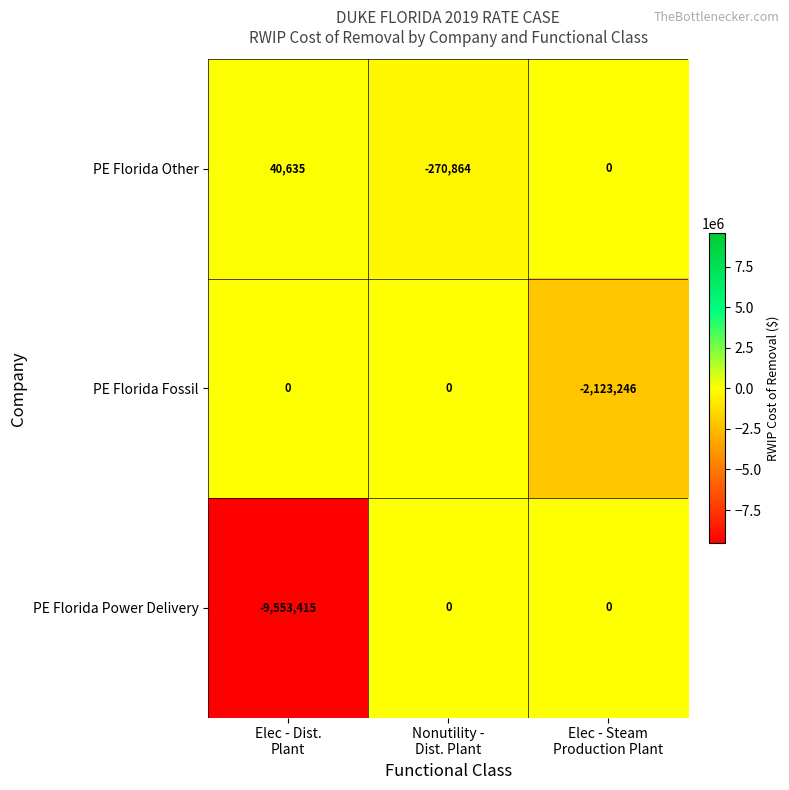

What is the difference between the maximum and minimum values in the PE Florida Power Delivery series?

9553415